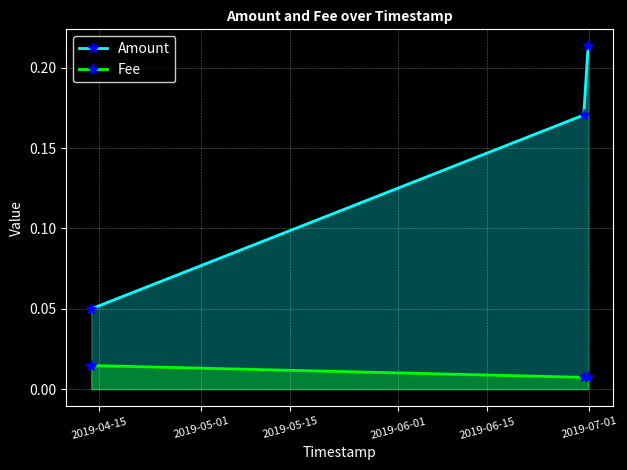

What is the difference between the maximum and minimum values in the Amount series?

0.2